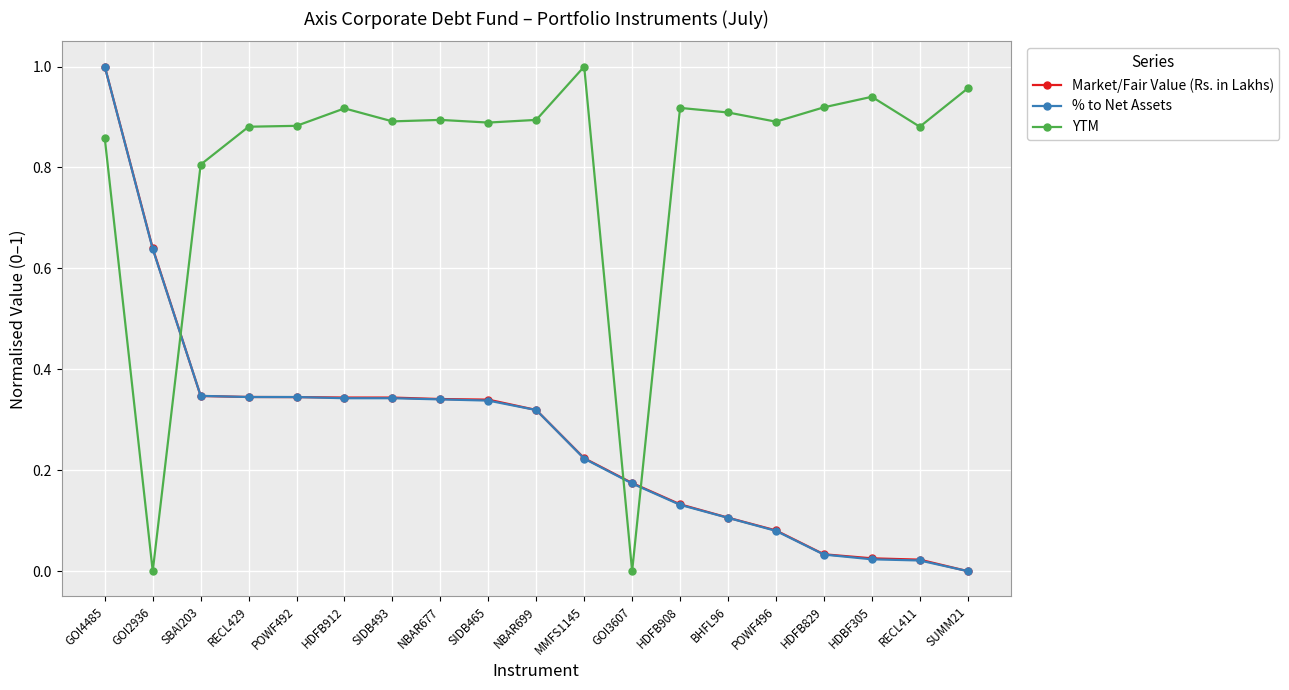

Which series has the largest total across all categories?

YTM